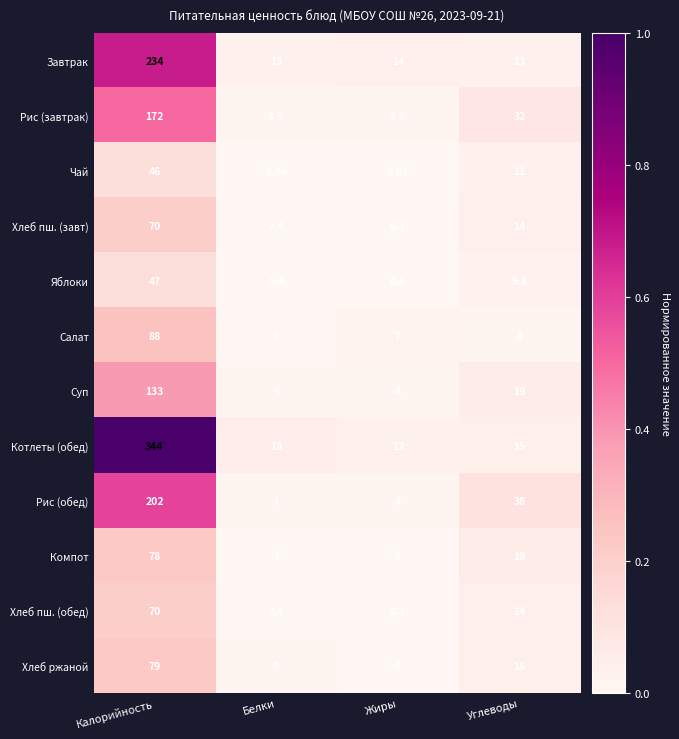

Which category has the lowest value in the Компот series?

Жиры